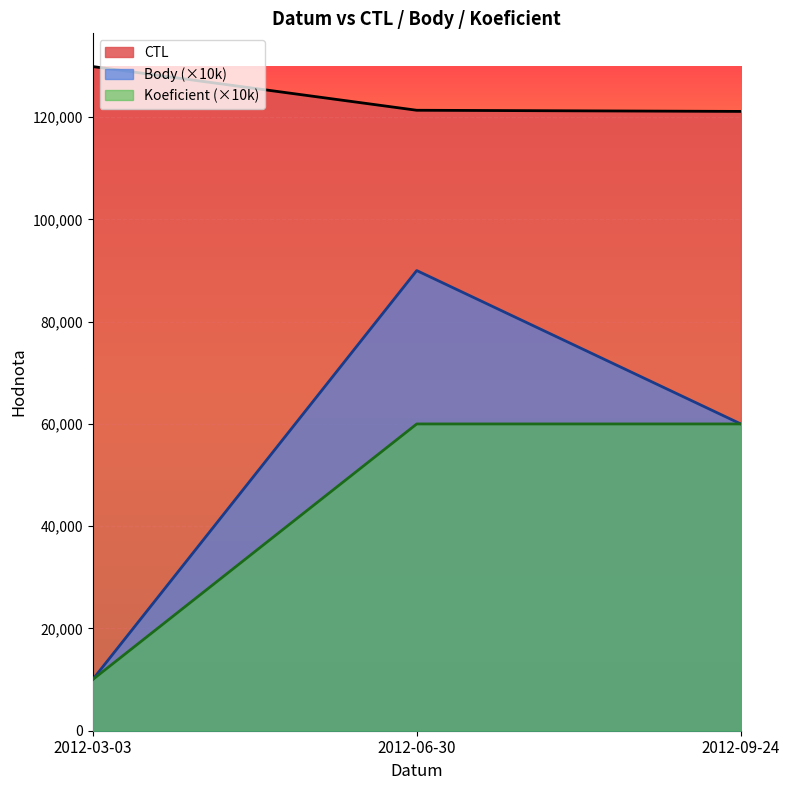

What is the maximum value for CTL?

129901